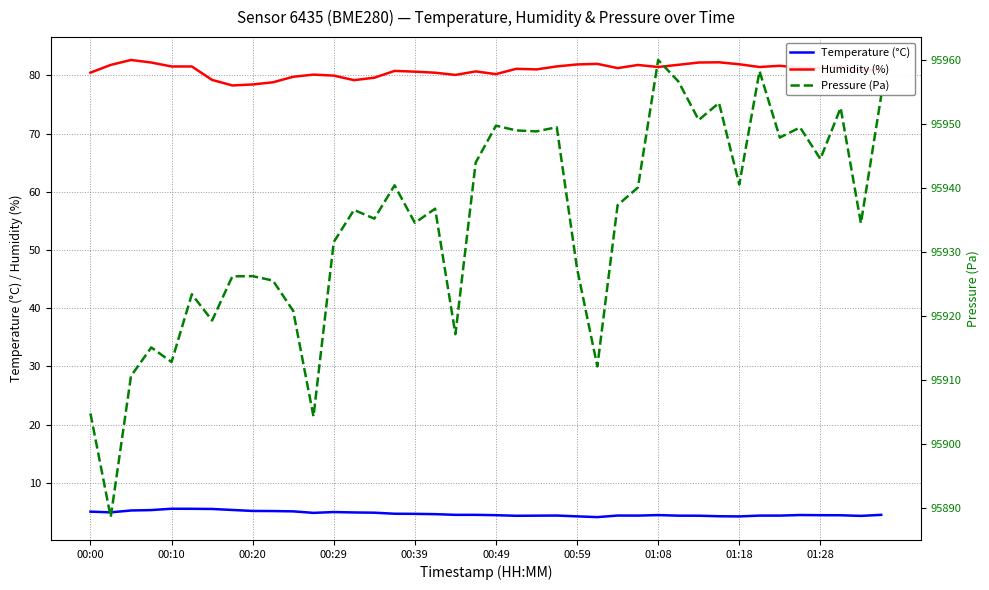

How many series are shown in this chart?

3